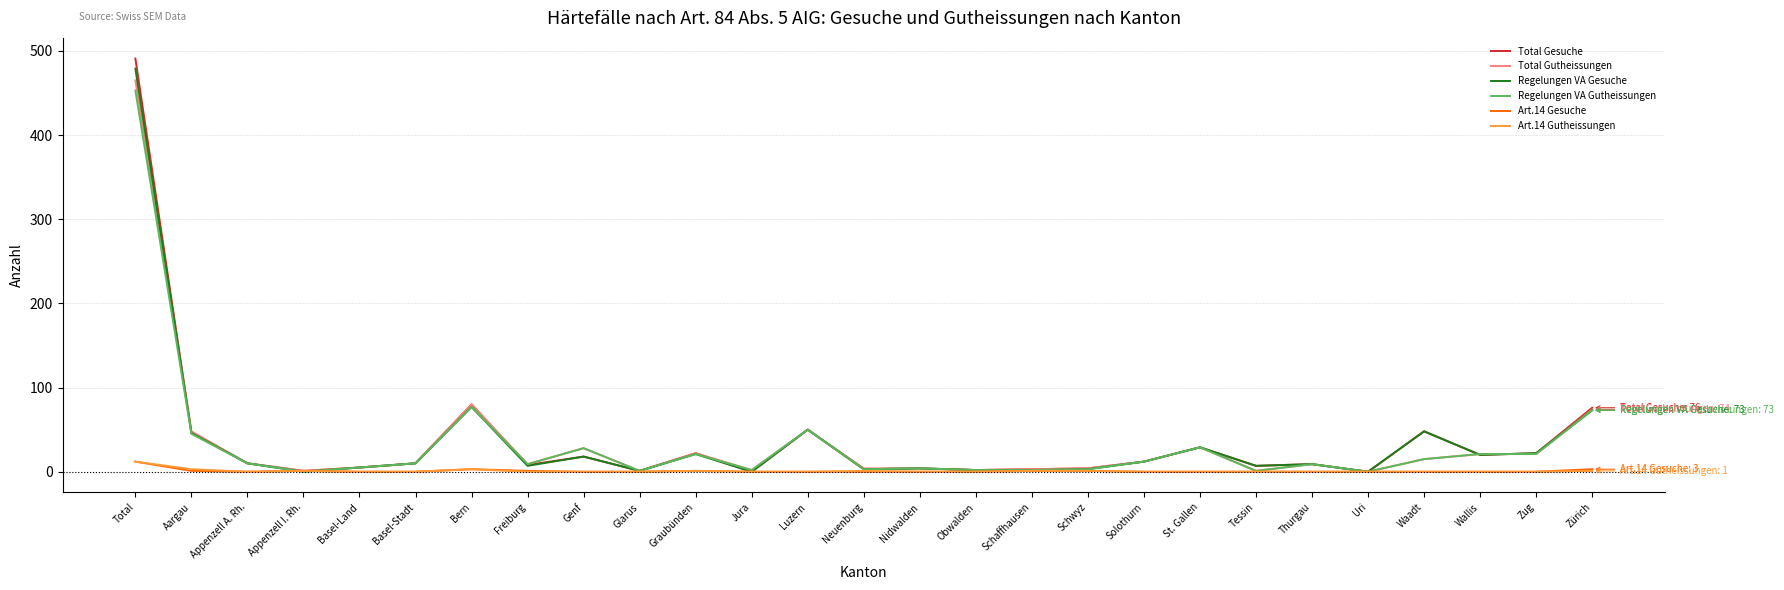

At which category is the sum across all series the highest?

Total